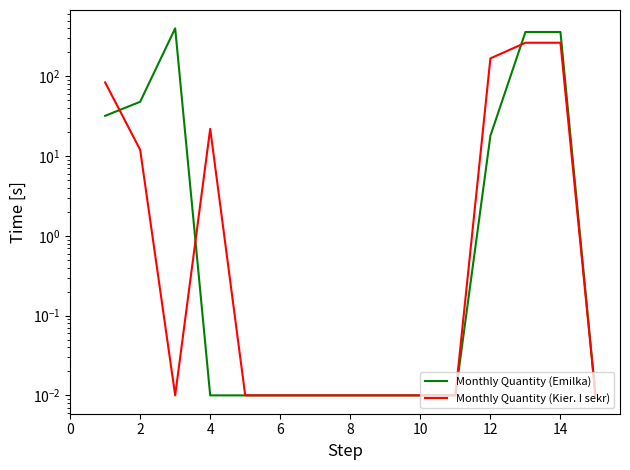

How many intersections are there between Monthly Quantity (Kier. I sekr) and Monthly Quantity (Emilka)?

3